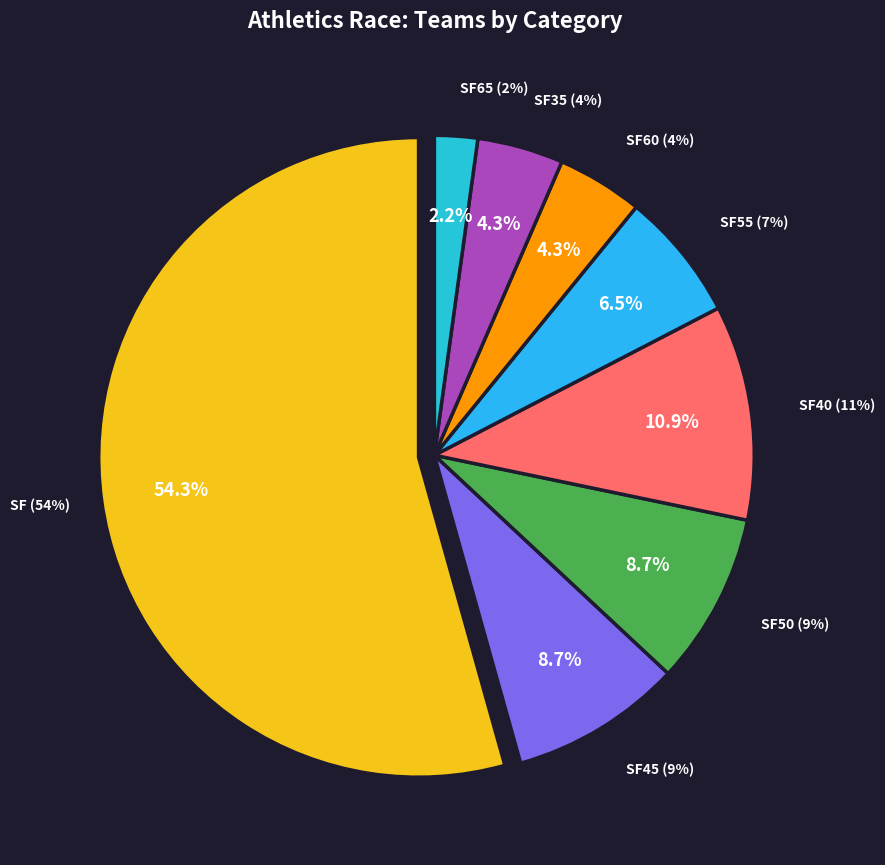

What is the ratio of the value at SF35 to the value at SF40?

0.4